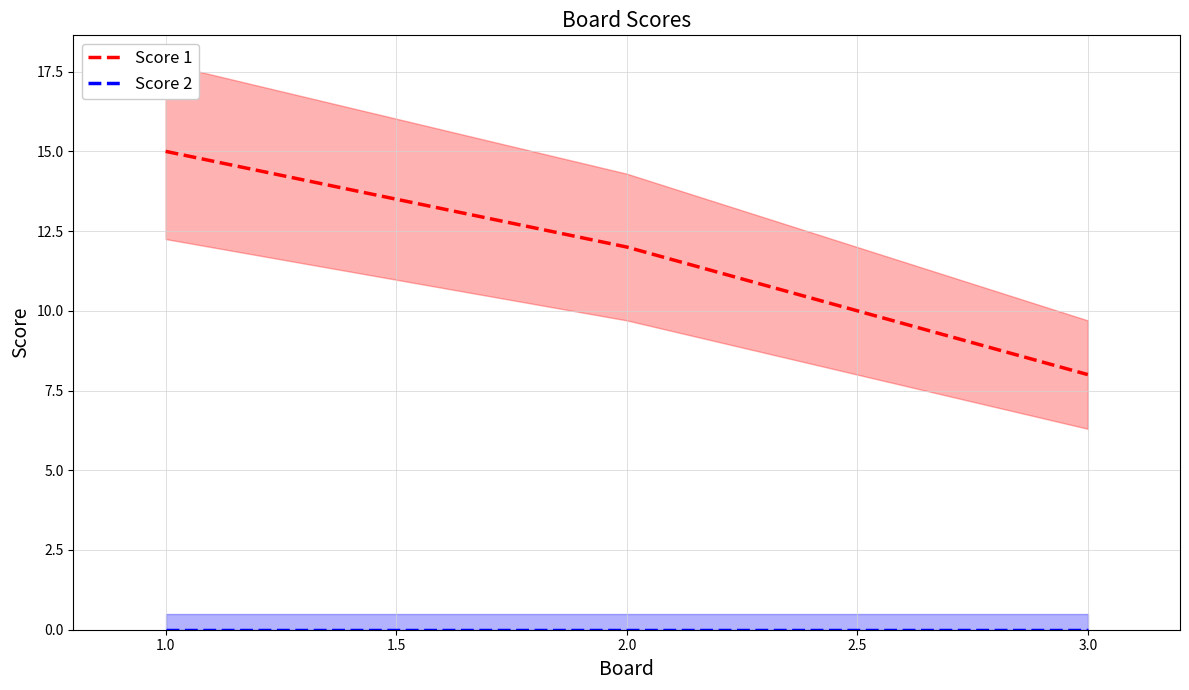

Rank the categories by Score 1 value from highest to lowest.

1.0, 2.0, 3.0